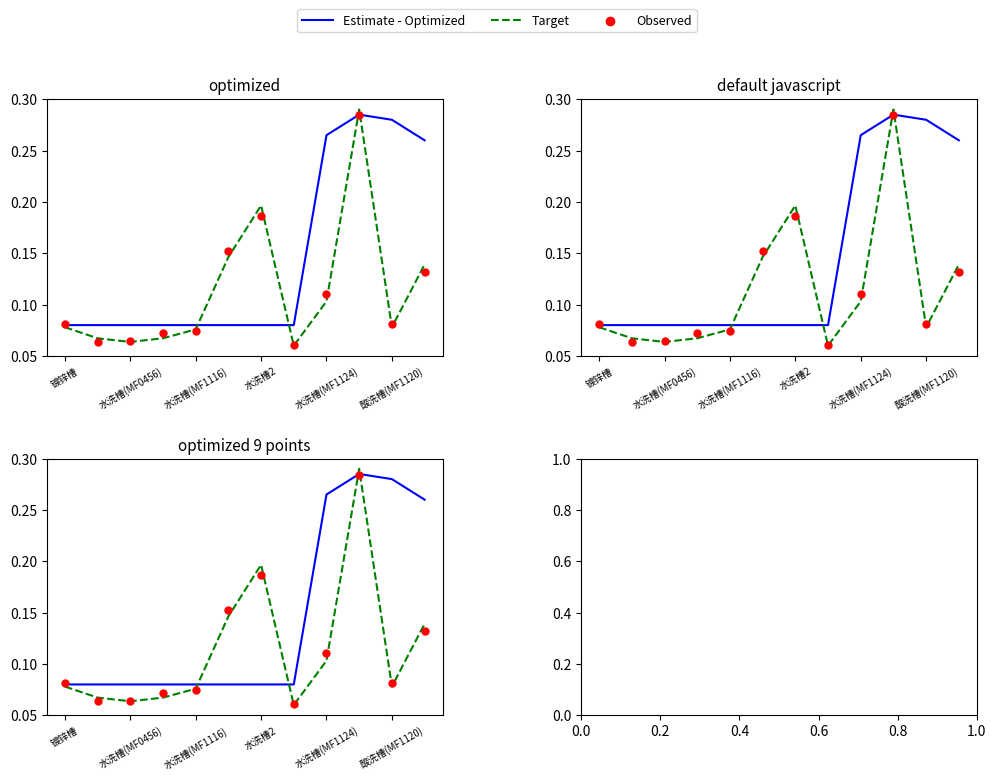

Which series has the largest total across all categories?

Estimate - Optimized